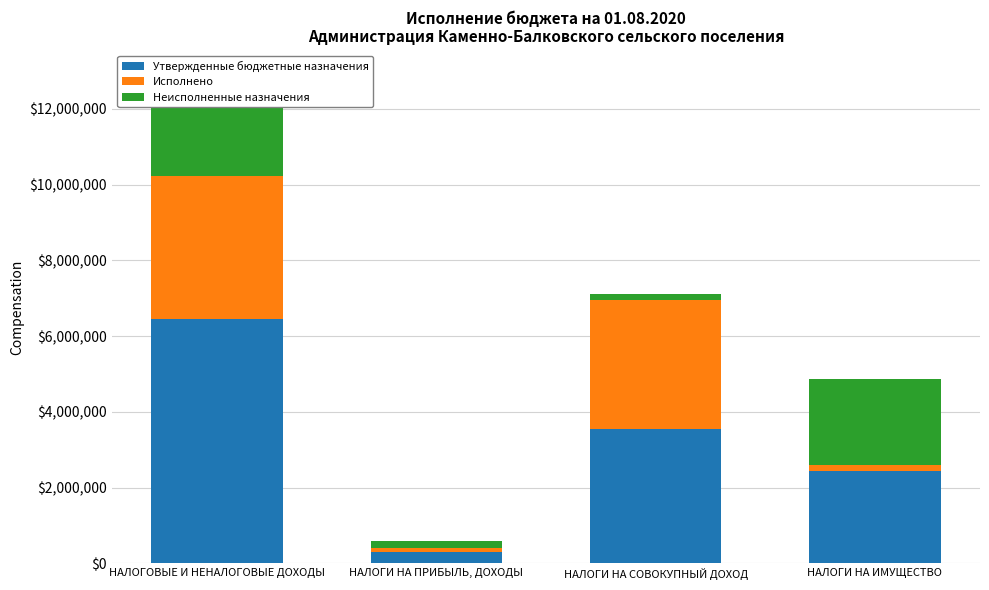

Is the value of Исполнено at НАЛОГИ НА ИМУЩЕСТВО greater than the value of Утвержденные бюджетные назначения at НАЛОГОВЫЕ И НЕНАЛОГОВЫЕ ДОХОДЫ?

No